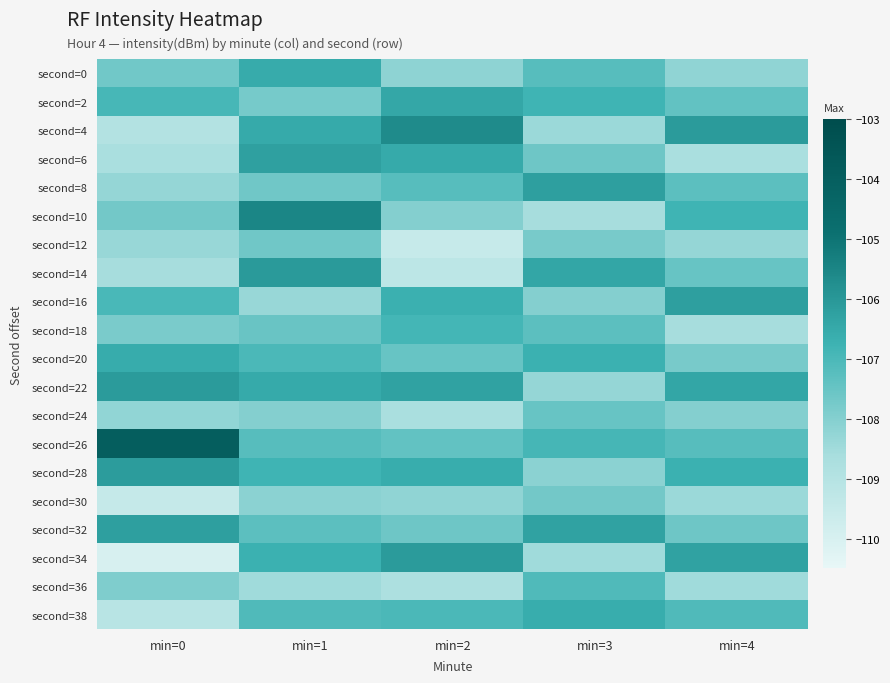

Which series has the largest range (max minus min)?

second=34